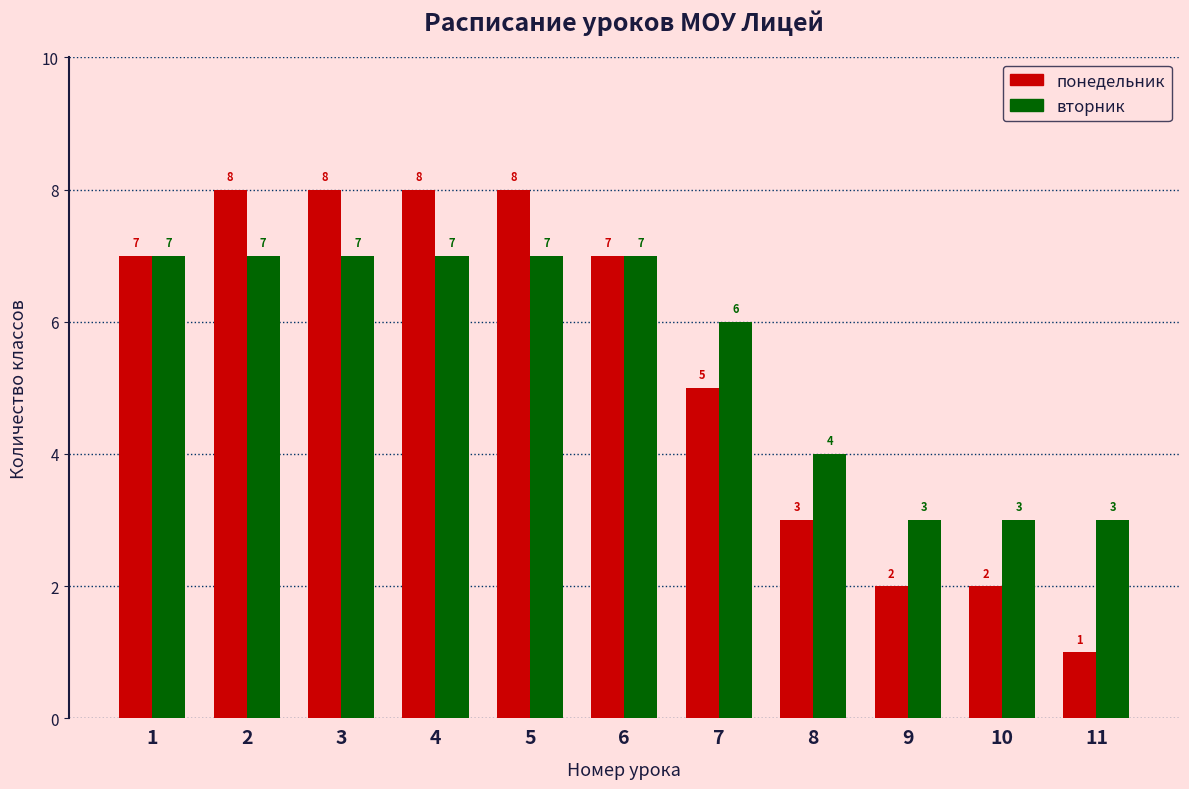

Is it true that вторник equals 3 at 4?

False